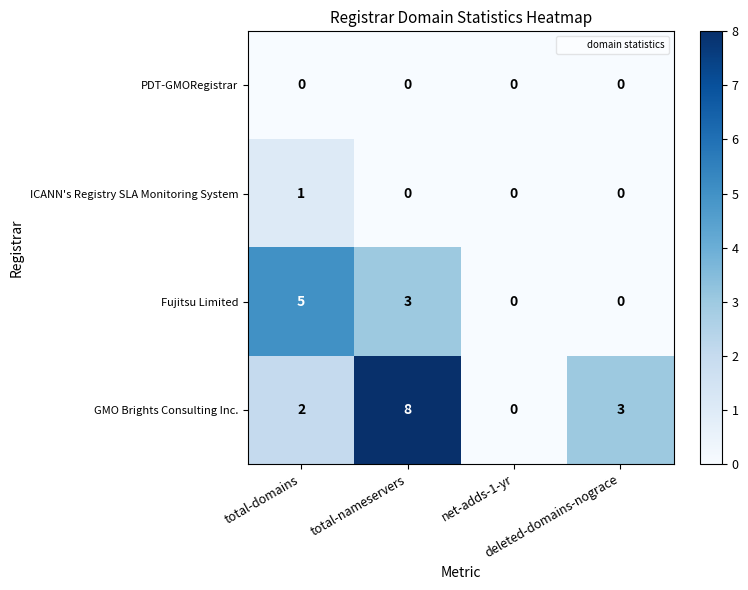

Rank the series by their maximum value, from lowest to highest.

PDT-GMORegistrar, ICANN's Registry SLA Monitoring System, Fujitsu Limited, GMO Brights Consulting Inc.